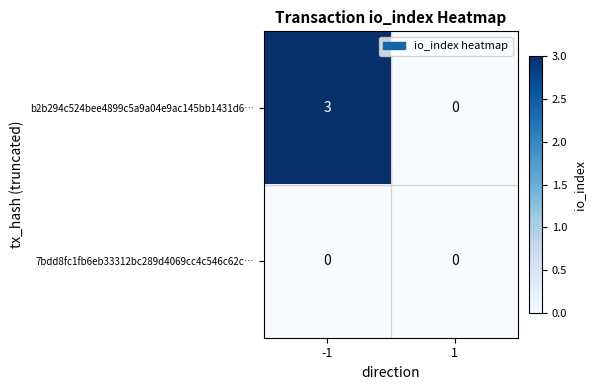

List the series in order of their peak value, lowest first.

7bdd8fc1fb6eb33312bc289d4069cc4c546c62c…, b2b294c524bee4899c5a9a04e9ac145bb1431d6…